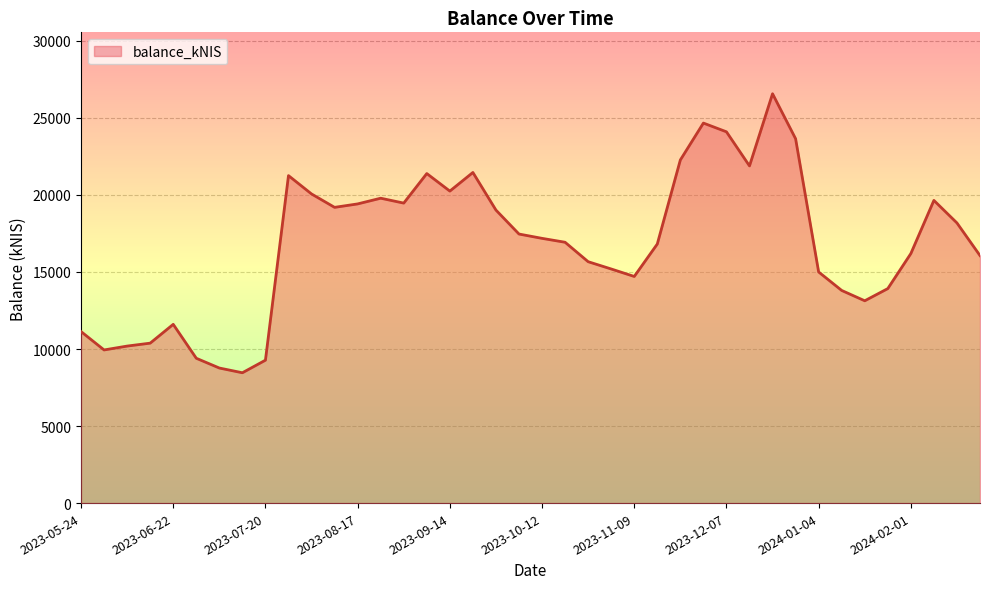

What is the maximum value shown in the chart?

26568.6